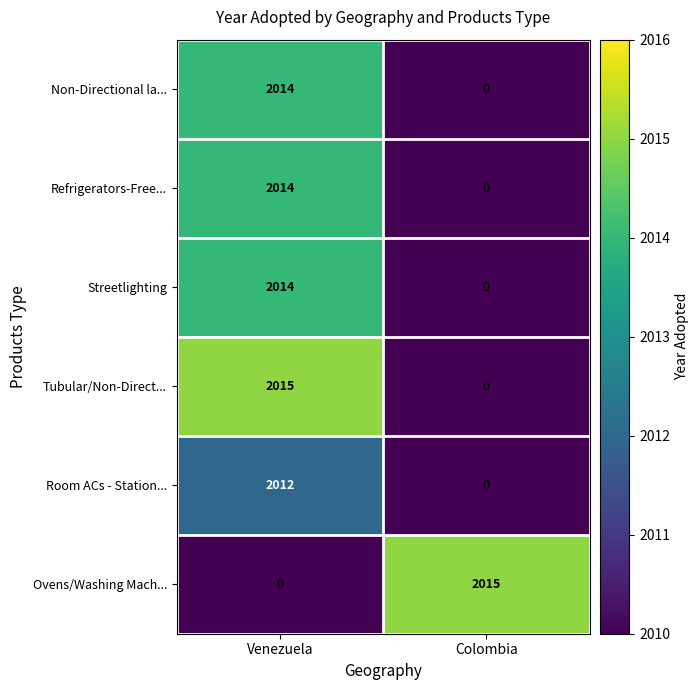

At which category is the sum across all series the highest?

Venezuela